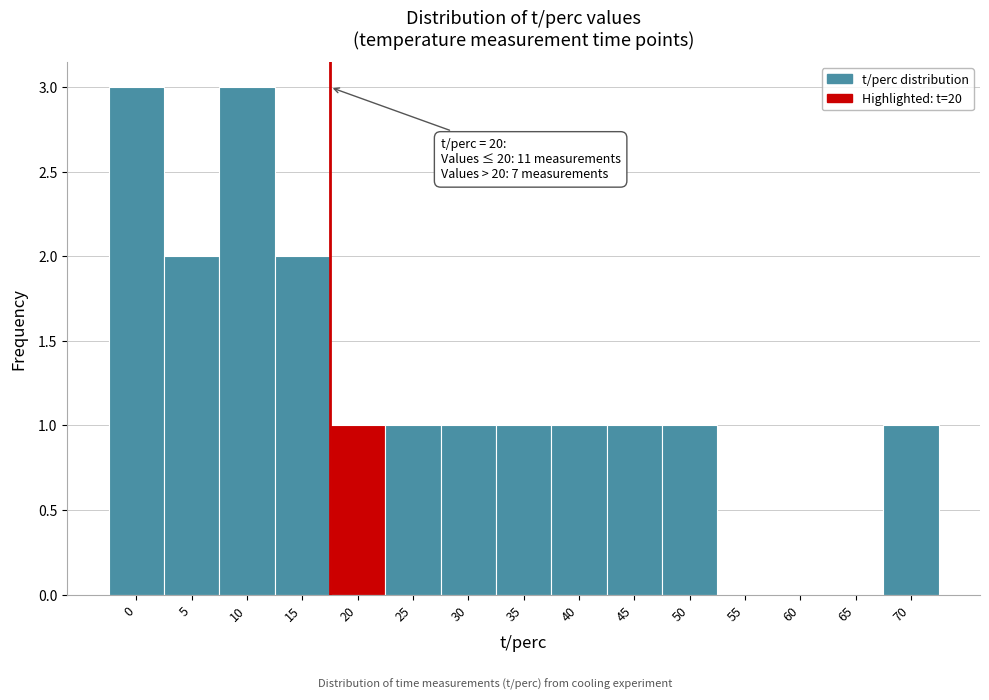

Reading left to right, what are all the values shown in this chart?

0=3	5=2	10=3	15=2	20=1	25=1	30=1	35=1	40=1	45=1	50=1	55=0	60=0	65=0	70=1